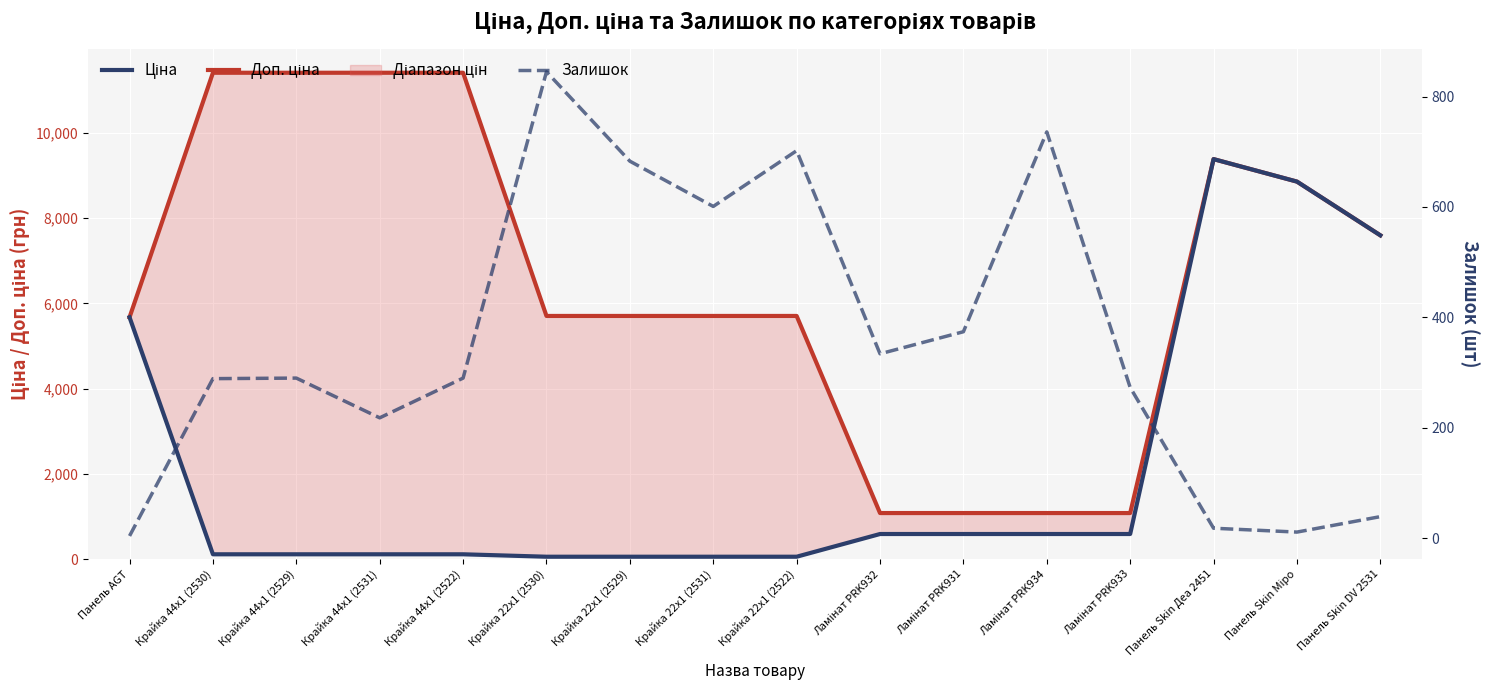

True or false: Ціна and Доп. ціна intersect in this chart.

False